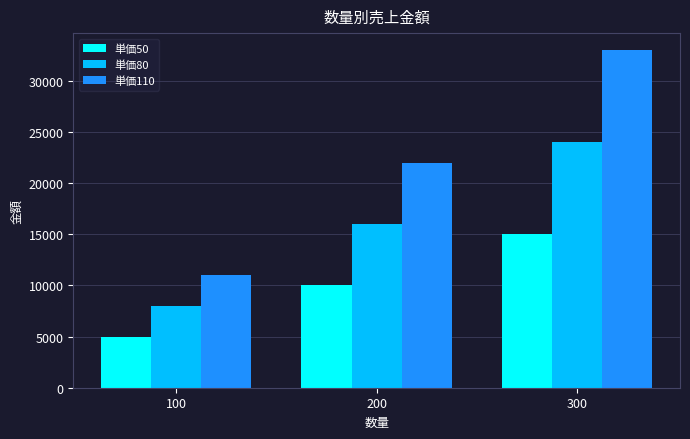

What is the value of the 単価50 bar at the 2nd from the left?

10000